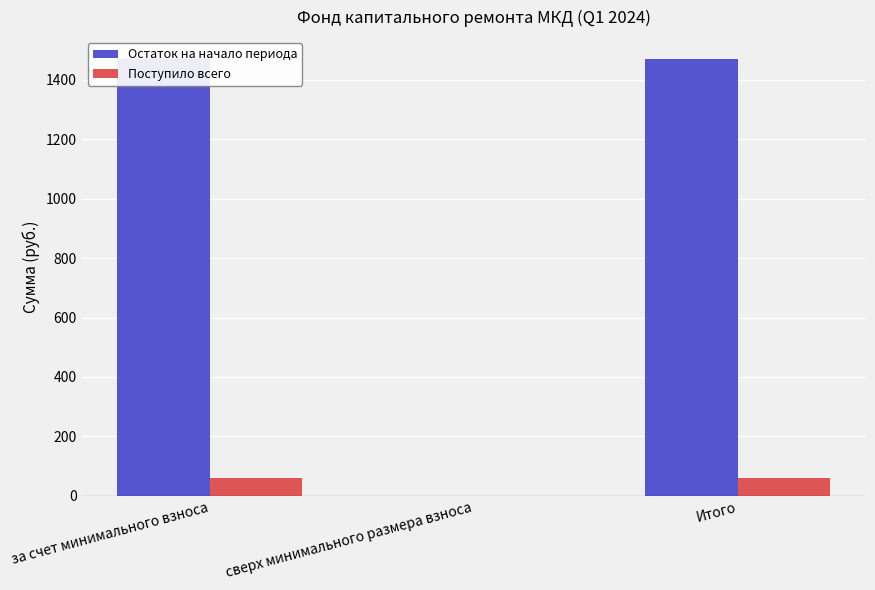

At which label does Остаток на начало периода reach its minimum?

сверх минимального размера взноса